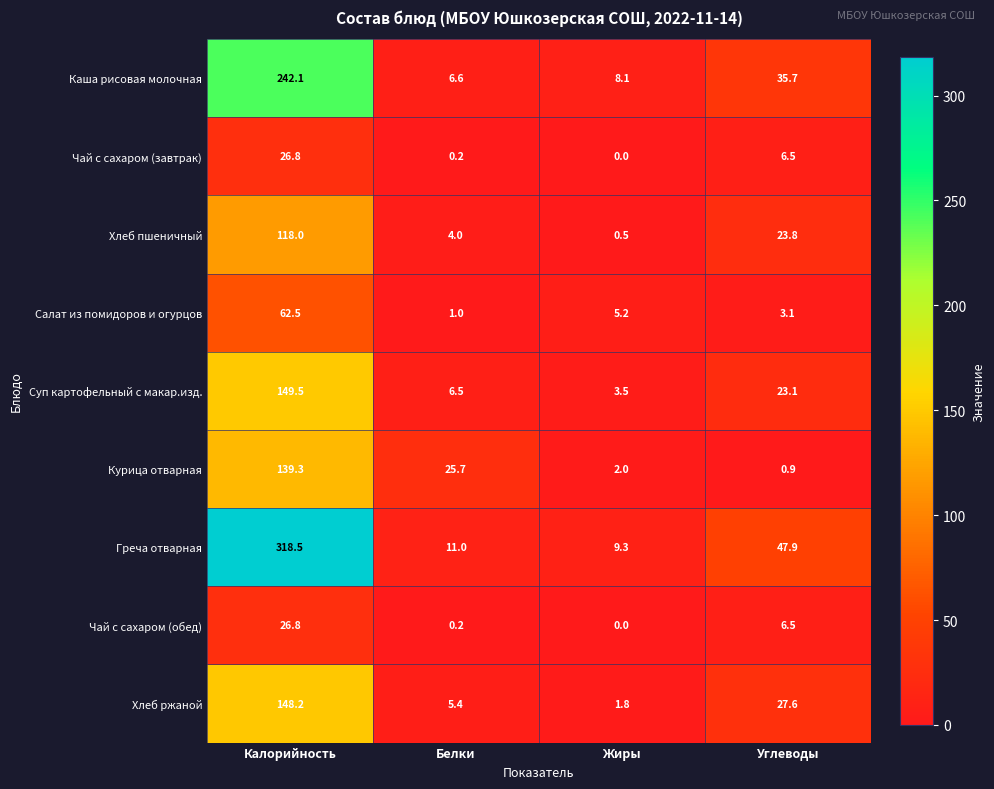

List the labels in order of Чай с сахаром (обед) value, largest first.

Калорийность, Углеводы, Белки, Жиры